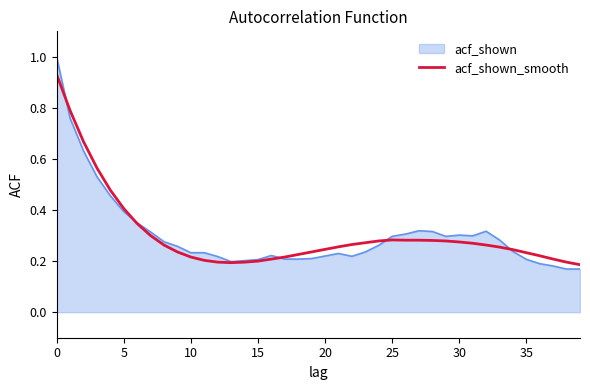

List the series in order of their peak value, highest first.

acf_shown, acf_shown_smooth